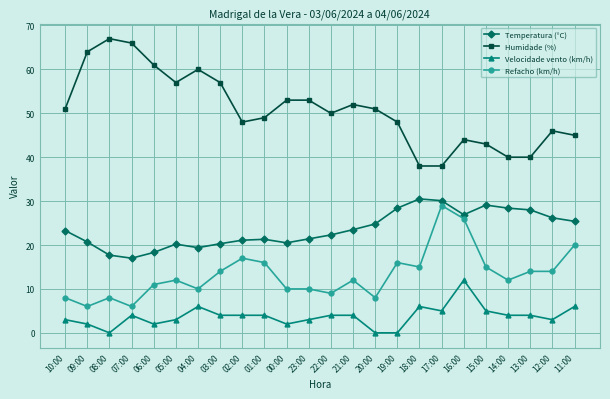

True or false: Humidade (%) and Velocidade vento (km/h) cross at least once.

False